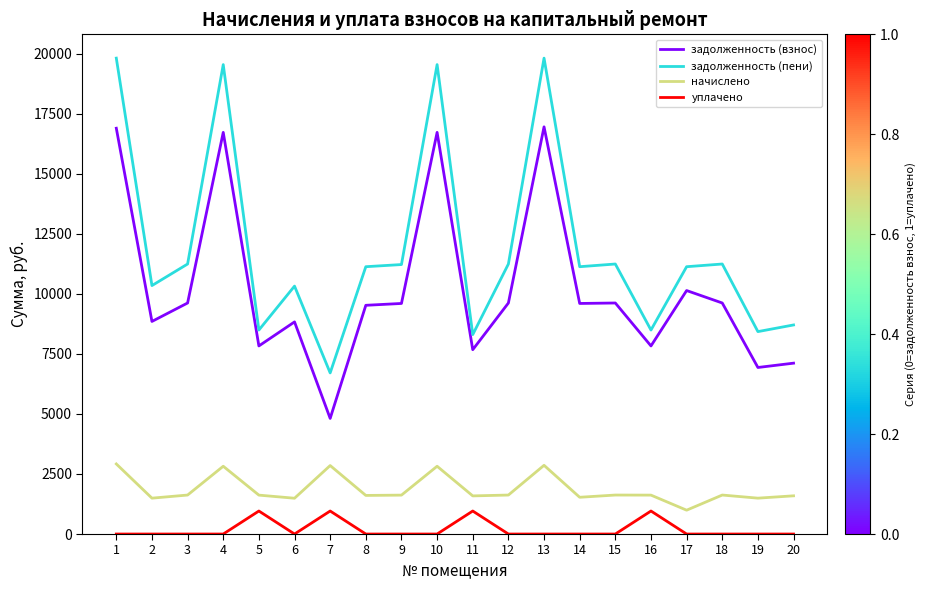

Which series changed the most between 5 and 17?

задолженность (пени)